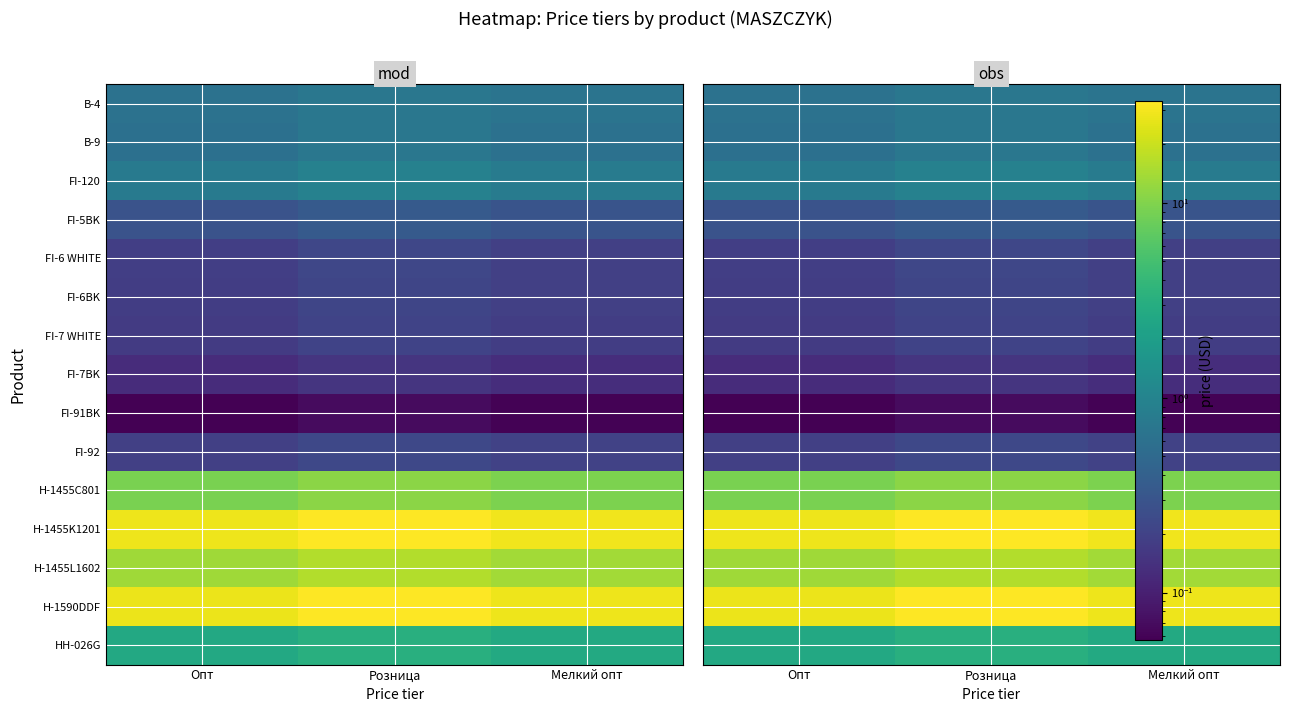

Rank the series by their maximum value, from lowest to highest.

FI-91BK, FI-7BK, FI-7 WHITE, FI-6BK, FI-6 WHITE, FI-92, FI-5BK, B-4, B-9, FI-120, HH-026G, H-1455C801, H-1455L1602, H-1590DDF, H-1455K1201